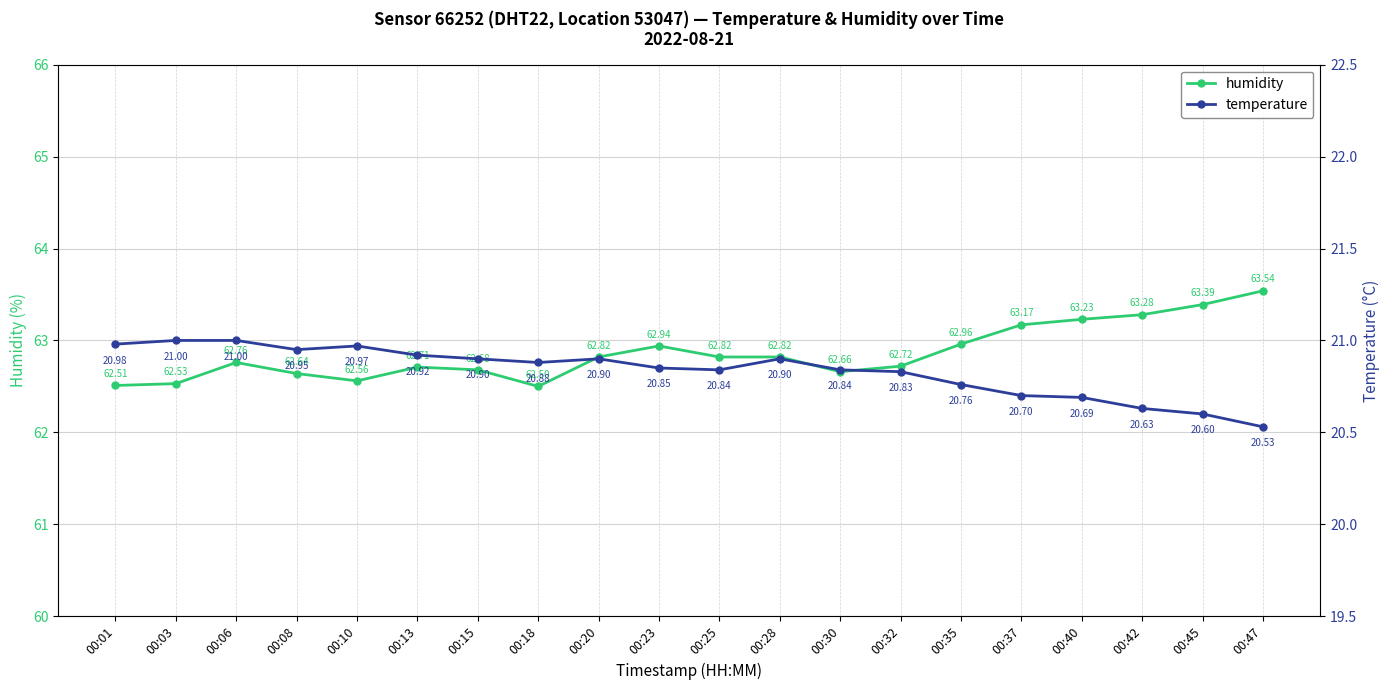

Reading left to right, what are all the values shown in this chart?

humidity: 62.5	62.5	62.8	62.6	62.6	62.7	62.7	62.5	62.8	62.9	62.8	62.8	62.7	62.7	63.0	63.2	63.2	63.3	63.4	63.5
temperature: 21.0	21.0	21.0	20.9	21.0	20.9	20.9	20.9	20.9	20.9	20.8	20.9	20.8	20.8	20.8	20.7	20.7	20.6	20.6	20.5